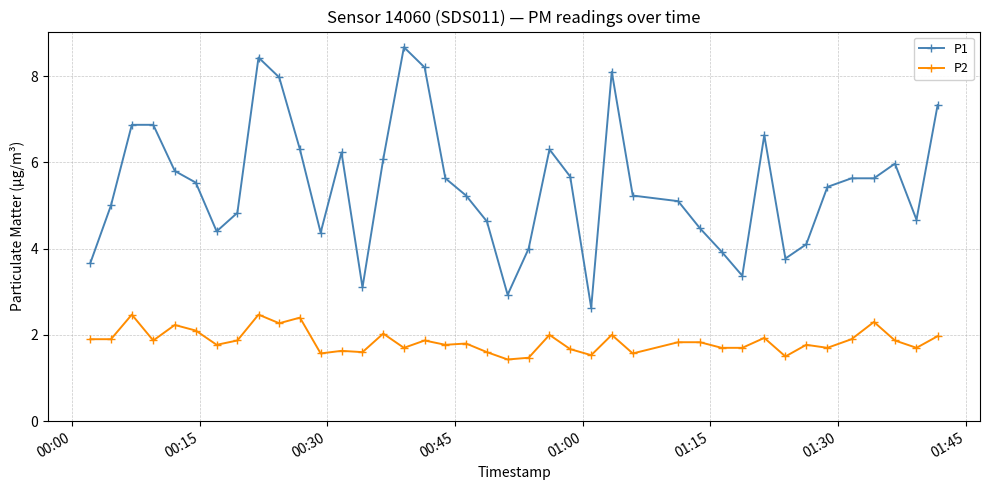

What is the difference between the second highest and second lowest values in the P2 series?

1.0